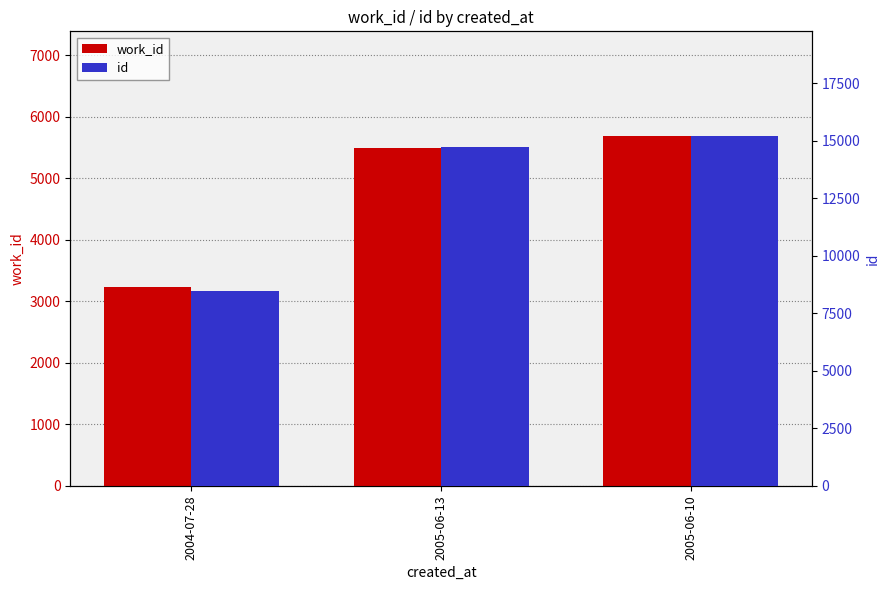

What are all the series names shown in the legend?

work_id, id